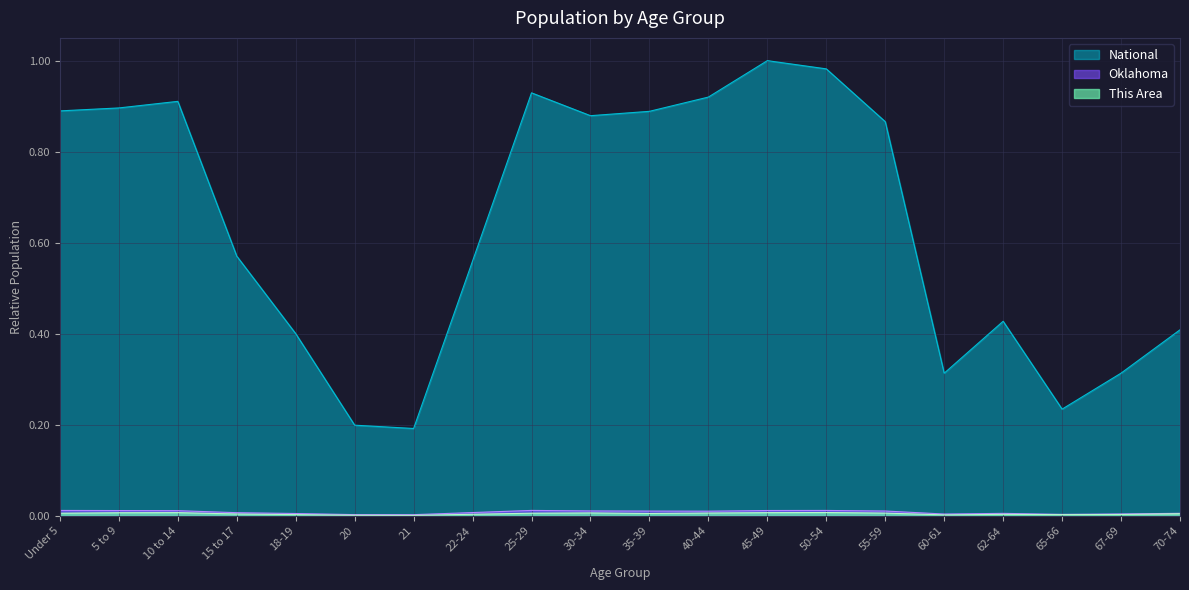

At how many categories does at least one series exceed 0?

20